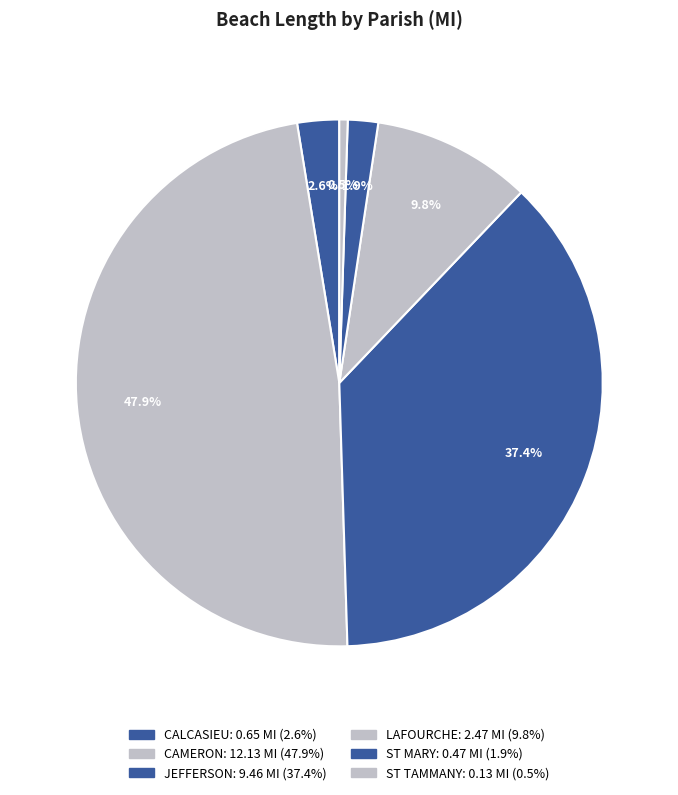

Is there a majority slice in this chart?

No